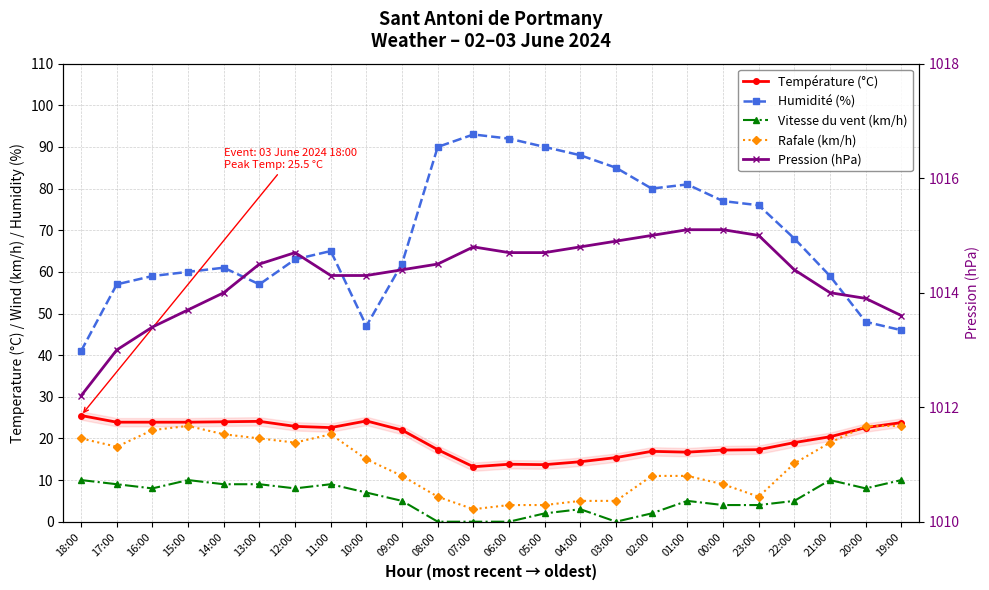

What is the difference between the second highest and minimum values in the Température (°C) series?

11.0